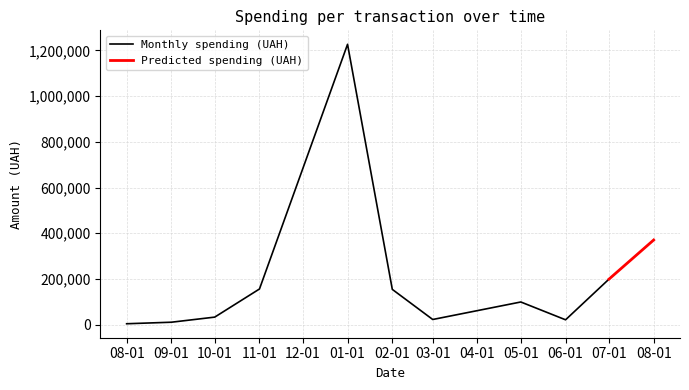

At which label is Monthly spending (UAH) closest to 615361?

07-01